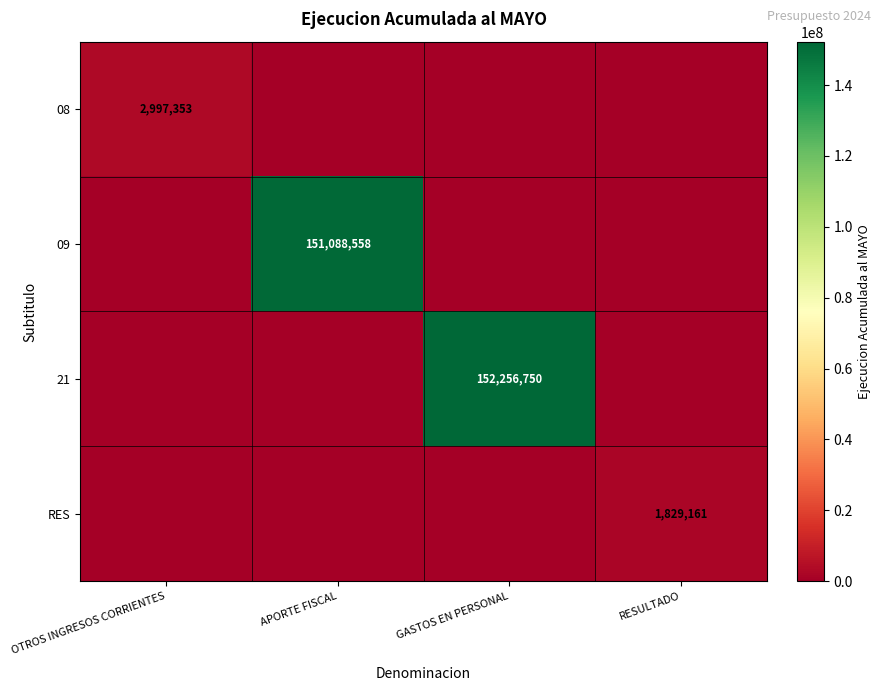

The 21 series shows 152256750 at GASTOS EN PERSONAL. True or false?

True